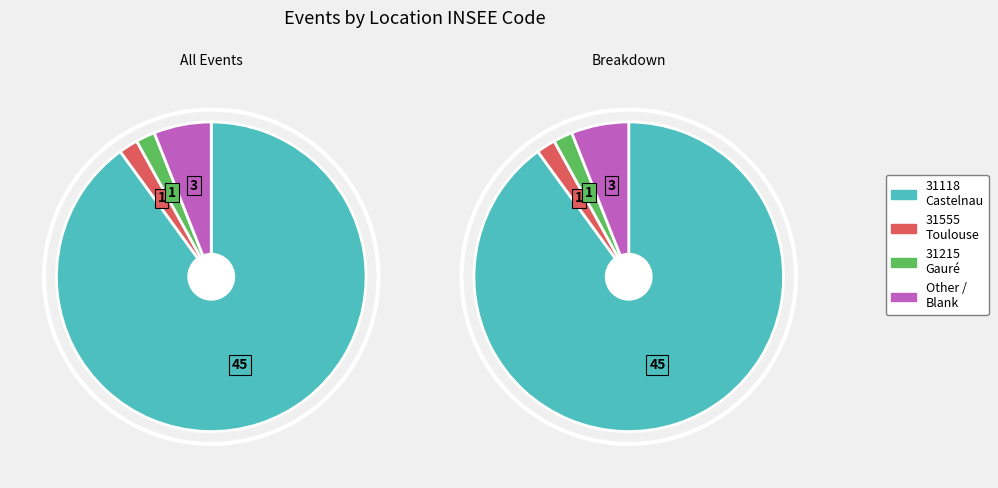

The Toulouse (31555) slice represents 2% of the pie. True or false?

True